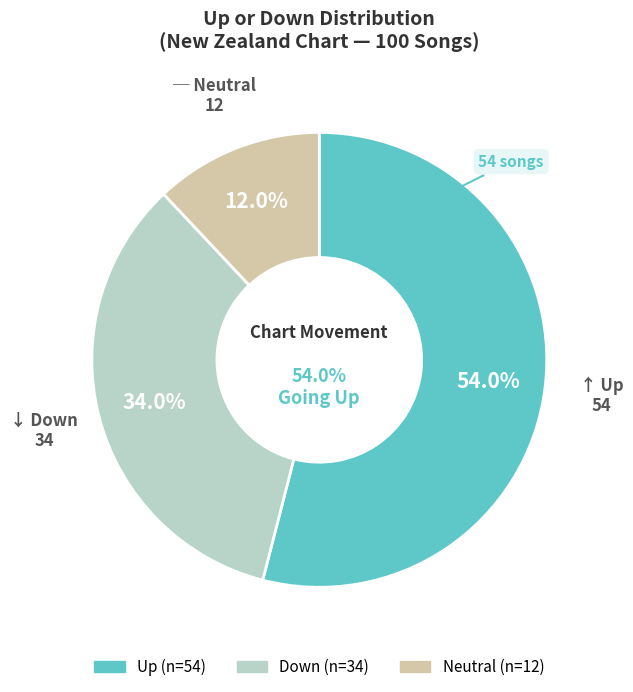

To the nearest percent, what is the difference between the largest and smallest slice percentages?

42%